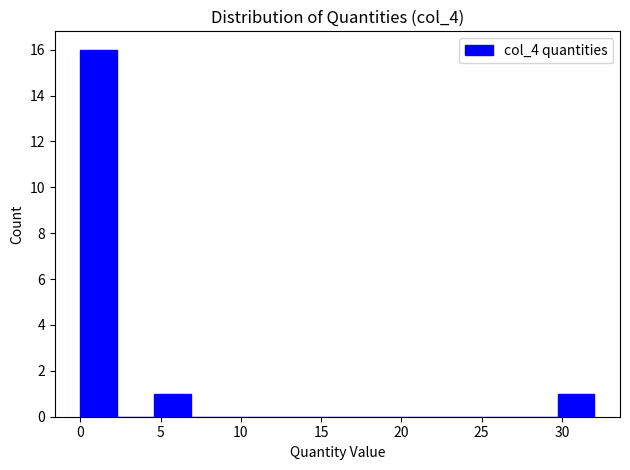

What is the height of the bar covering 0.0 to 2.5 on the x-axis? Neither the bar edges nor the heights are printed on the chart, so give them approximately, as read against the axes.

16